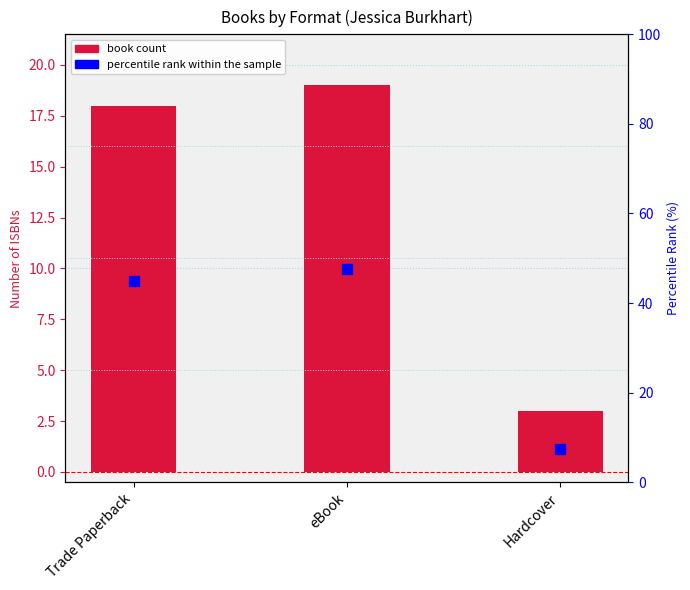

What are all the series names shown in the legend?

book count, percentile rank within the sample